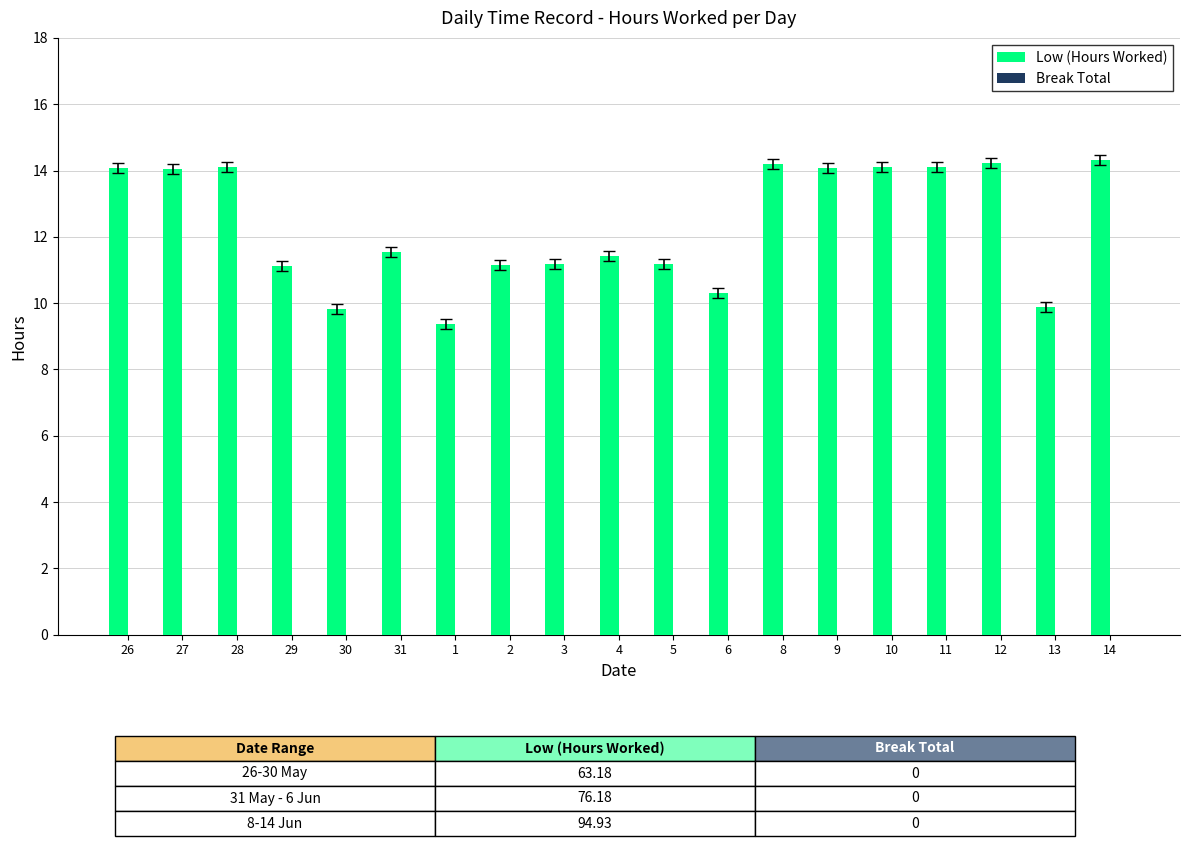

What is the minimum value shown in the chart?

9.4